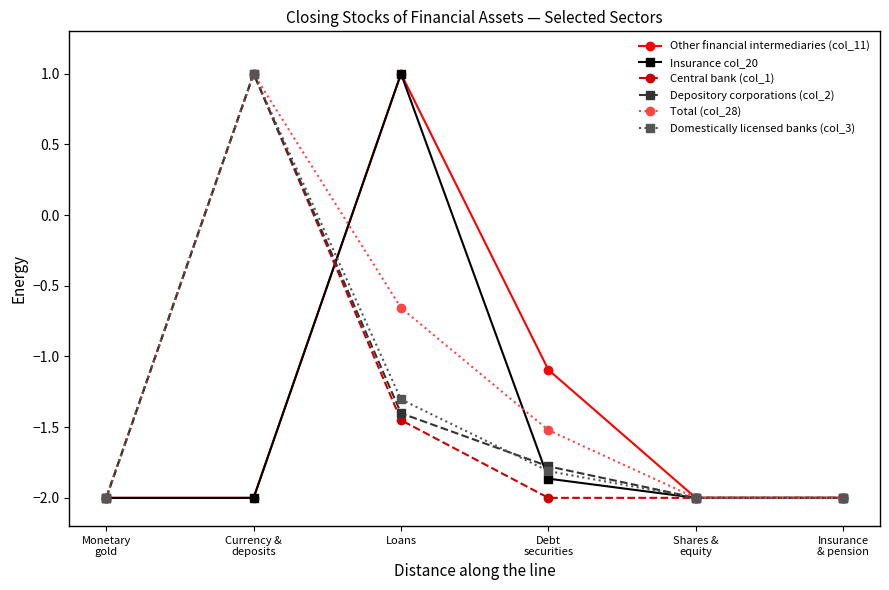

Where is Insurance col_20 nearest to the value 0?

Loans